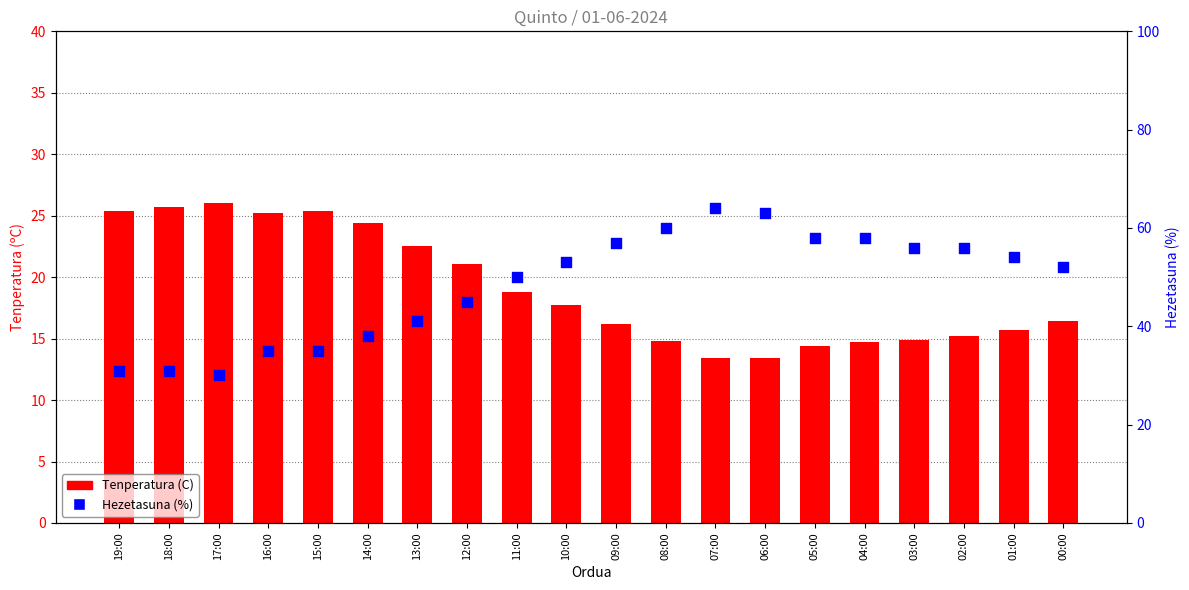

Which series has the widest spread of Y values?

Hezetasuna (%)